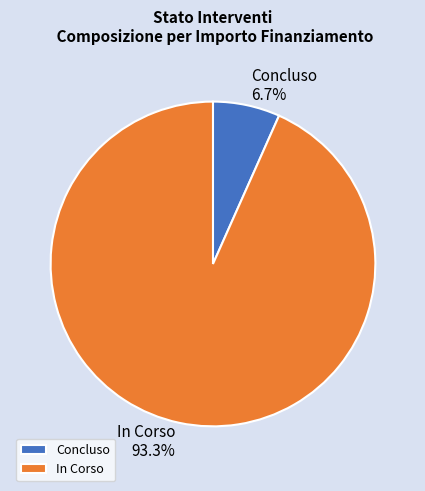

What is the smallest slice in the pie chart?

Concluso